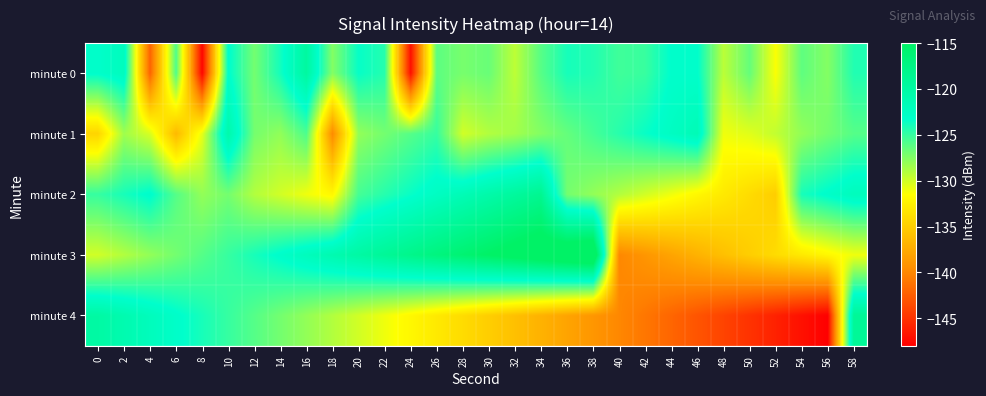

Which has a higher value, 56 or 28?

28